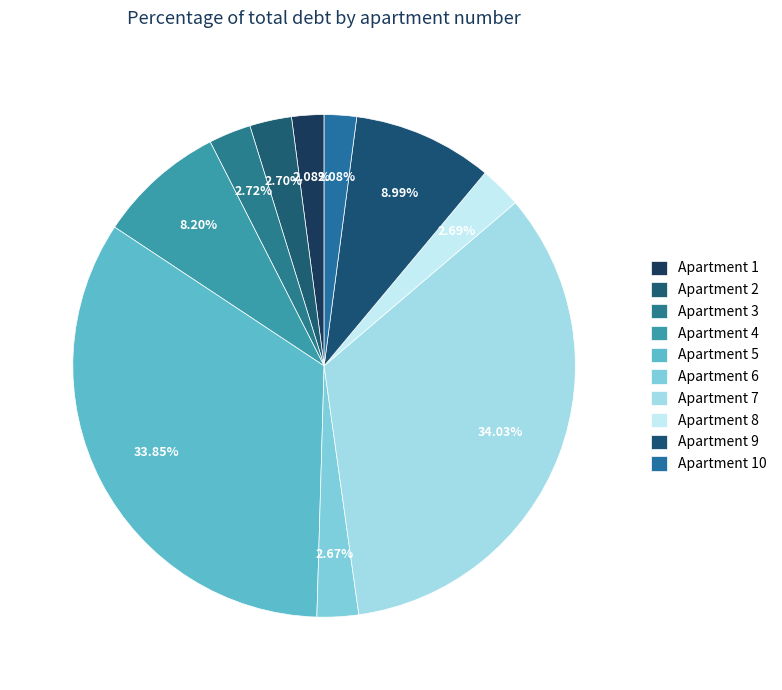

To the nearest percent, what is the average slice percentage?

10%